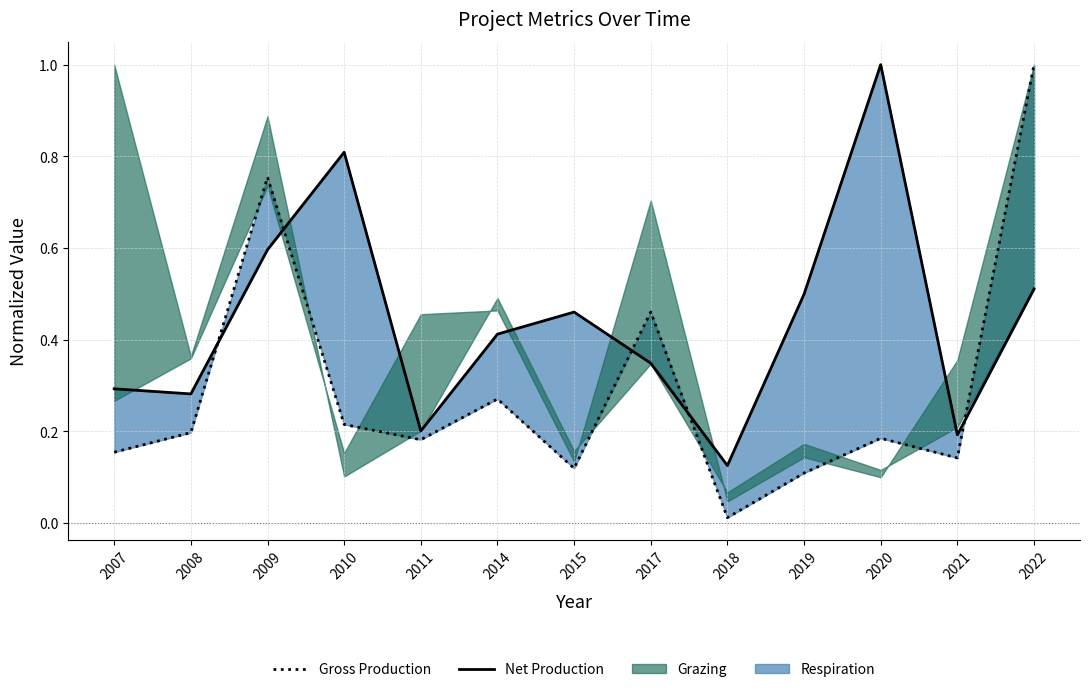

Which series ends up on top after the final intersection of Net Production and Gross Production?

Gross Production